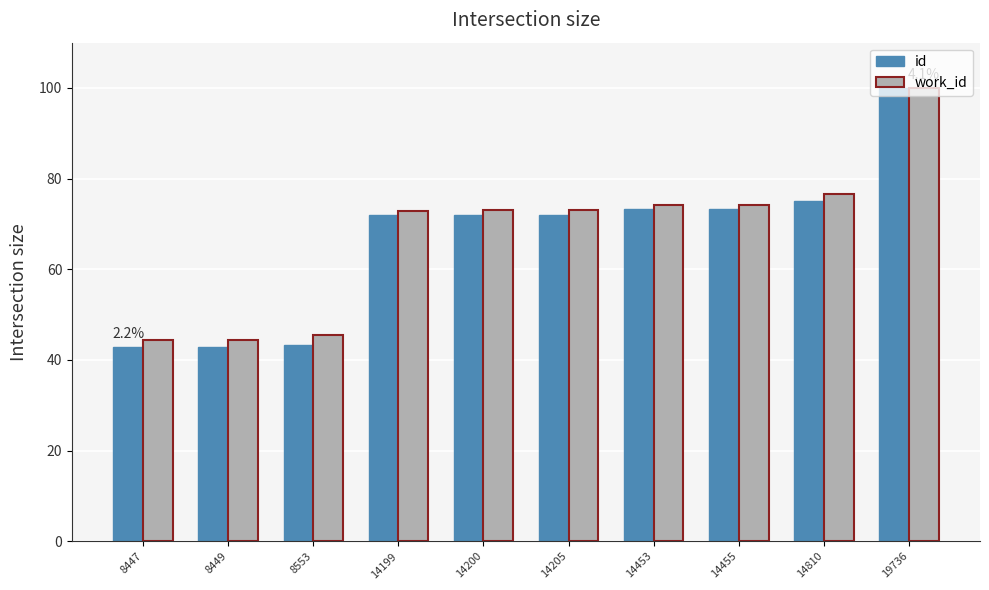

At which category is the sum across all series the highest?

19736